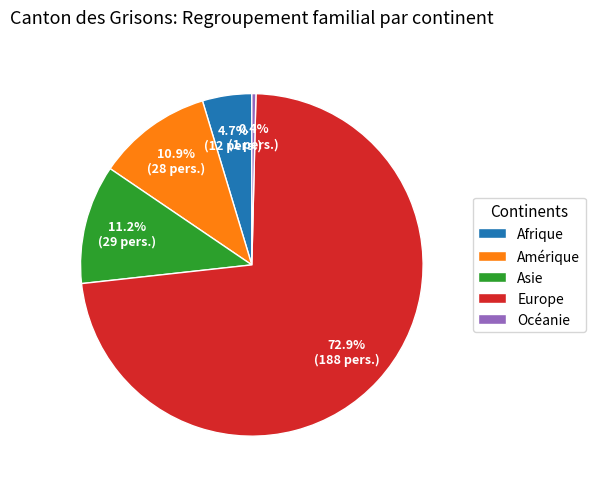

True or false: Océanie accounts for 10% of the total.

False